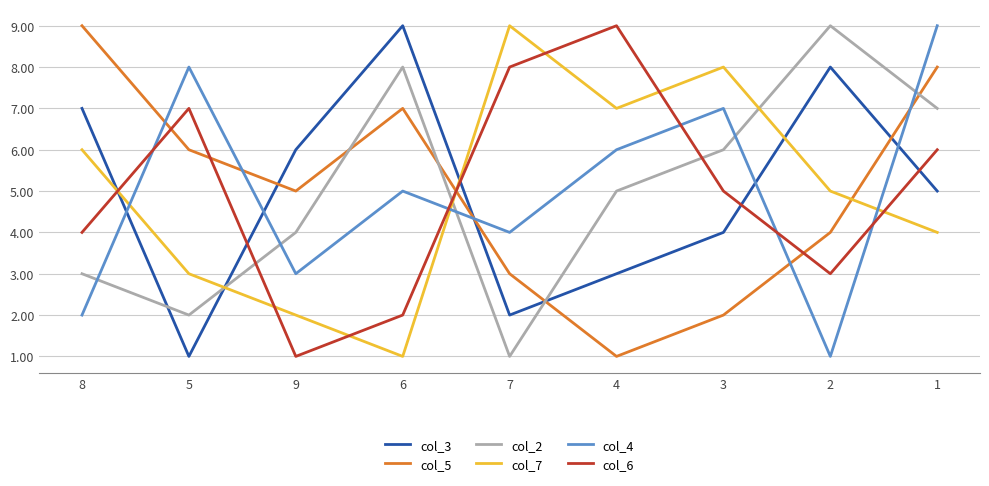

True or false: col_4 and col_6 cross at least once.

True